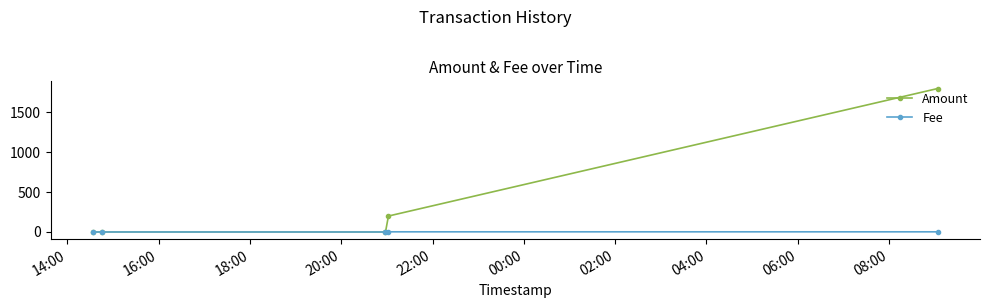

What is the greatest value displayed?

1800.0